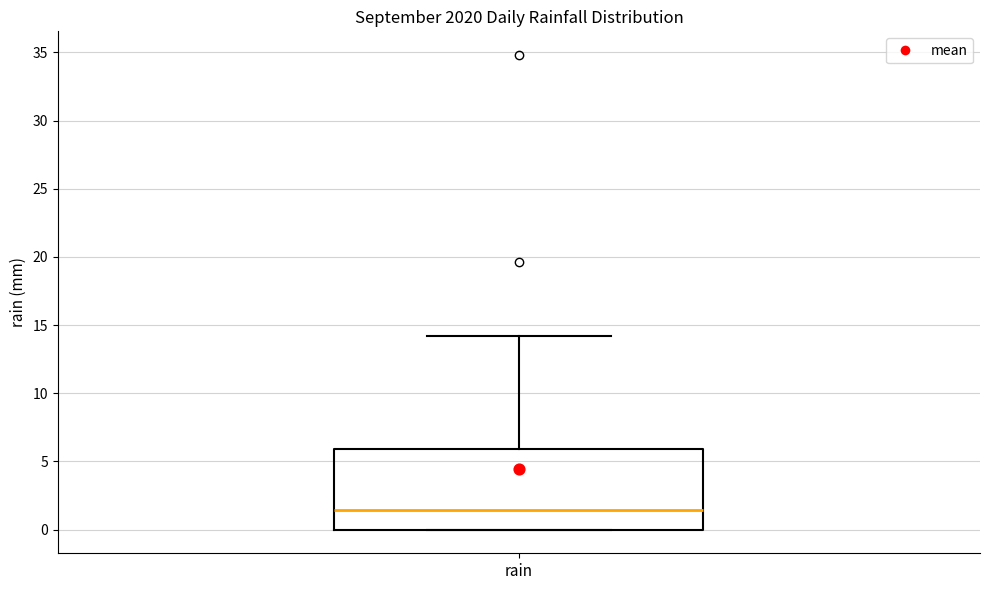

Transcribe this box plot: give where the median line is, the range the box spans, and where the two whiskers end, as read against the y-axis. The values are not printed on the chart, so give them approximately, as read against the axis.

median 1.5, box 0.0 to 6.0, whiskers 0.0 to 14.0